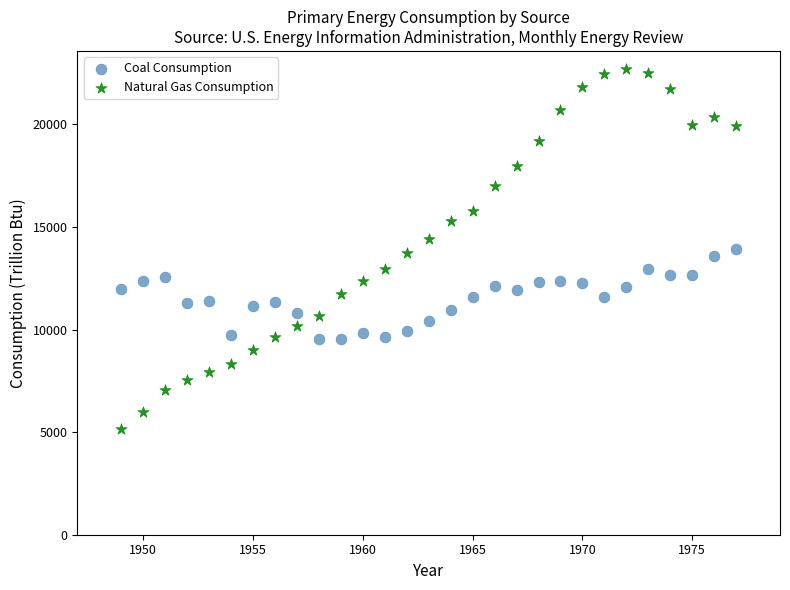

Which series contains the lowest Y value?

Natural Gas Consumption